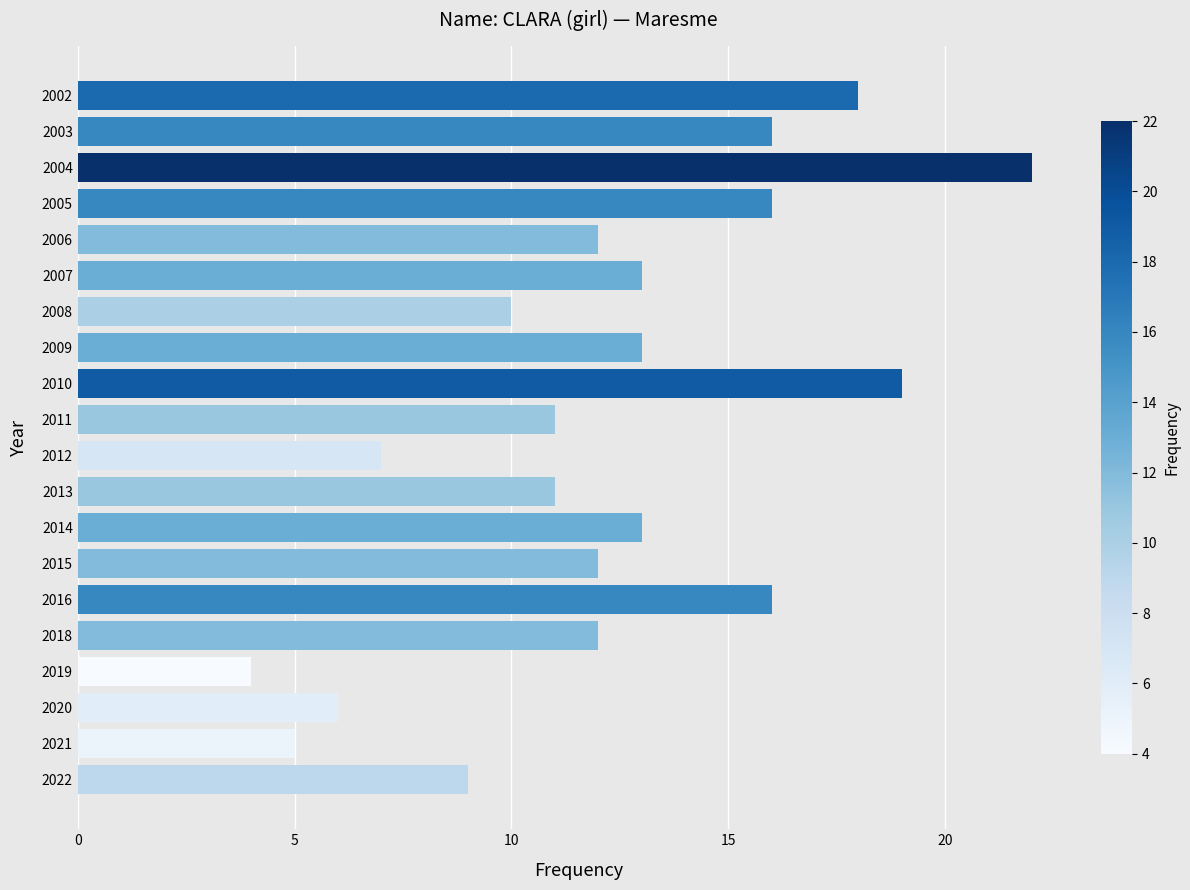

What is the difference between the maximum and minimum values?

18